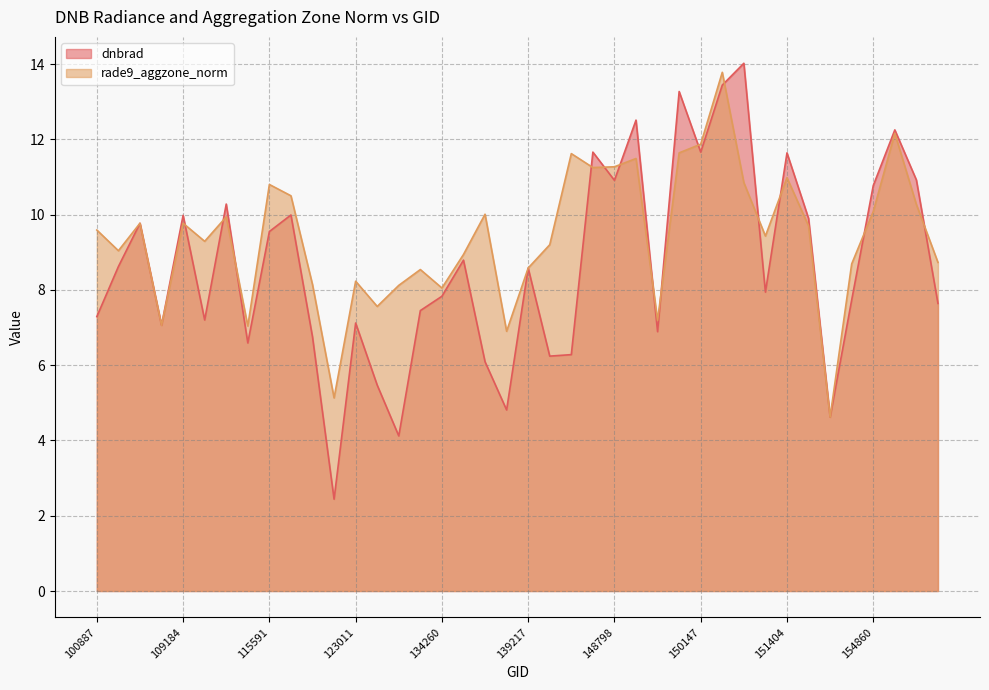

Does the chart display data point markers on the line(s)?

No